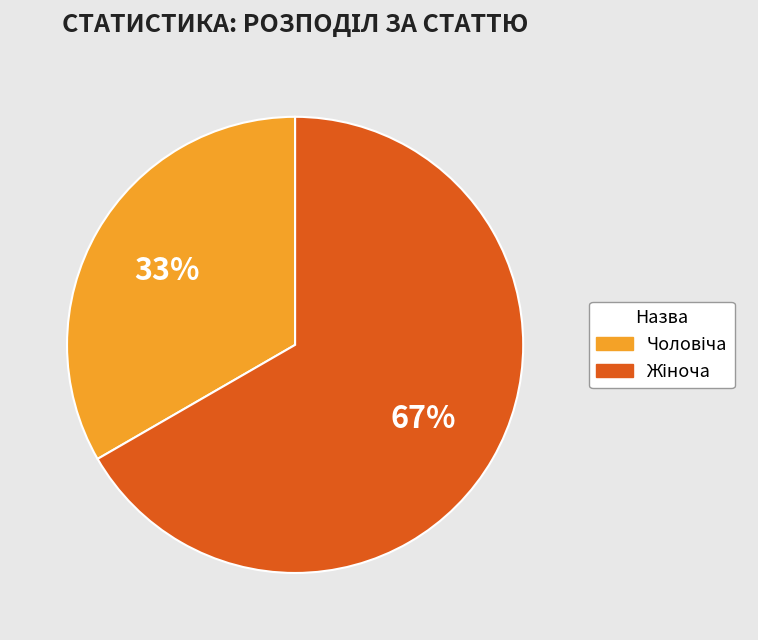

Is there a majority slice in this chart?

Yes